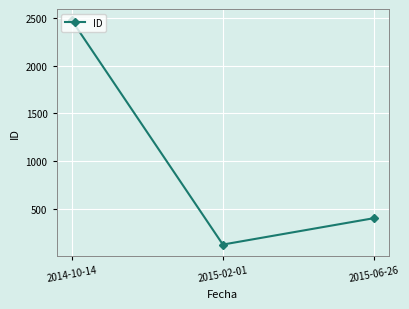

List the labels in order of value, largest first.

2014-10-14, 2015-06-26, 2015-02-01